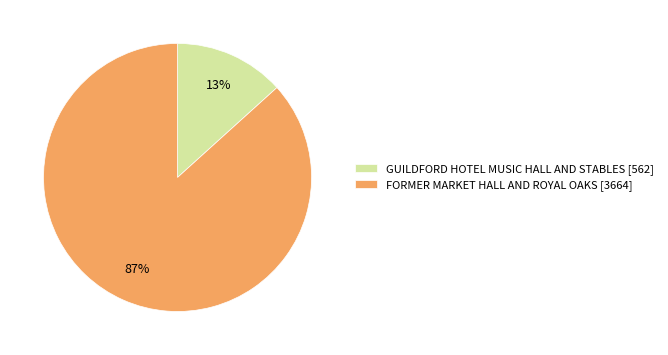

Between GUILDFORD HOTEL MUSIC HALL AND STABLES and FORMER MARKET HALL AND ROYAL OAKS, which is larger?

FORMER MARKET HALL AND ROYAL OAKS